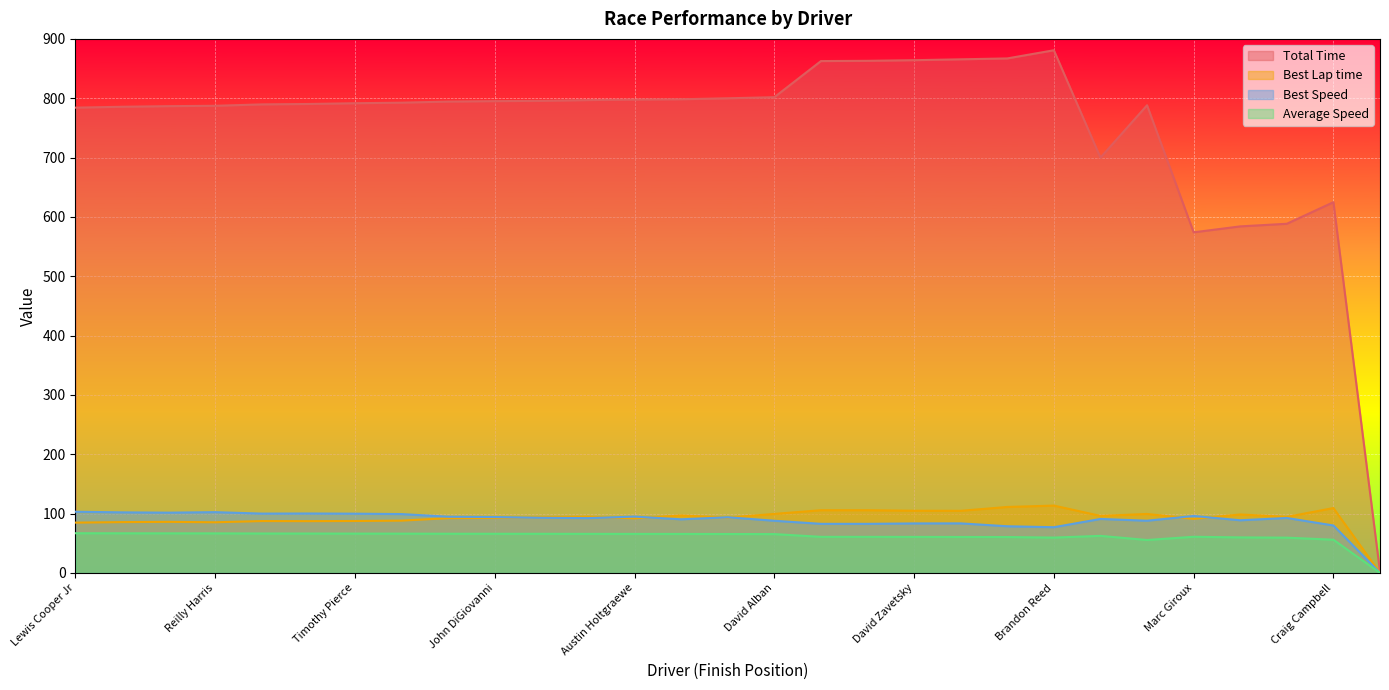

Where does the Average Speed series first go above 65?

Lewis Cooper Jr